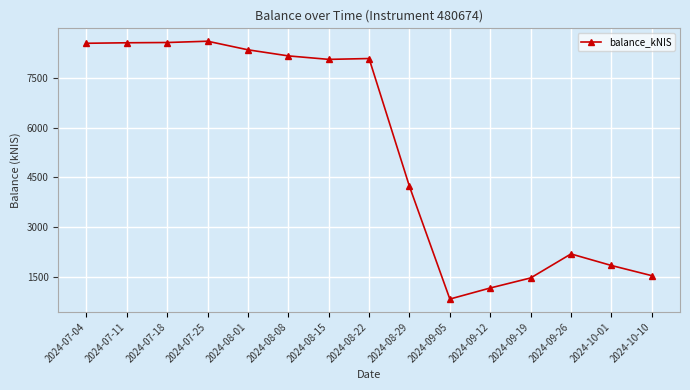

True or false: there are more than 0 points higher than both neighbors.

True